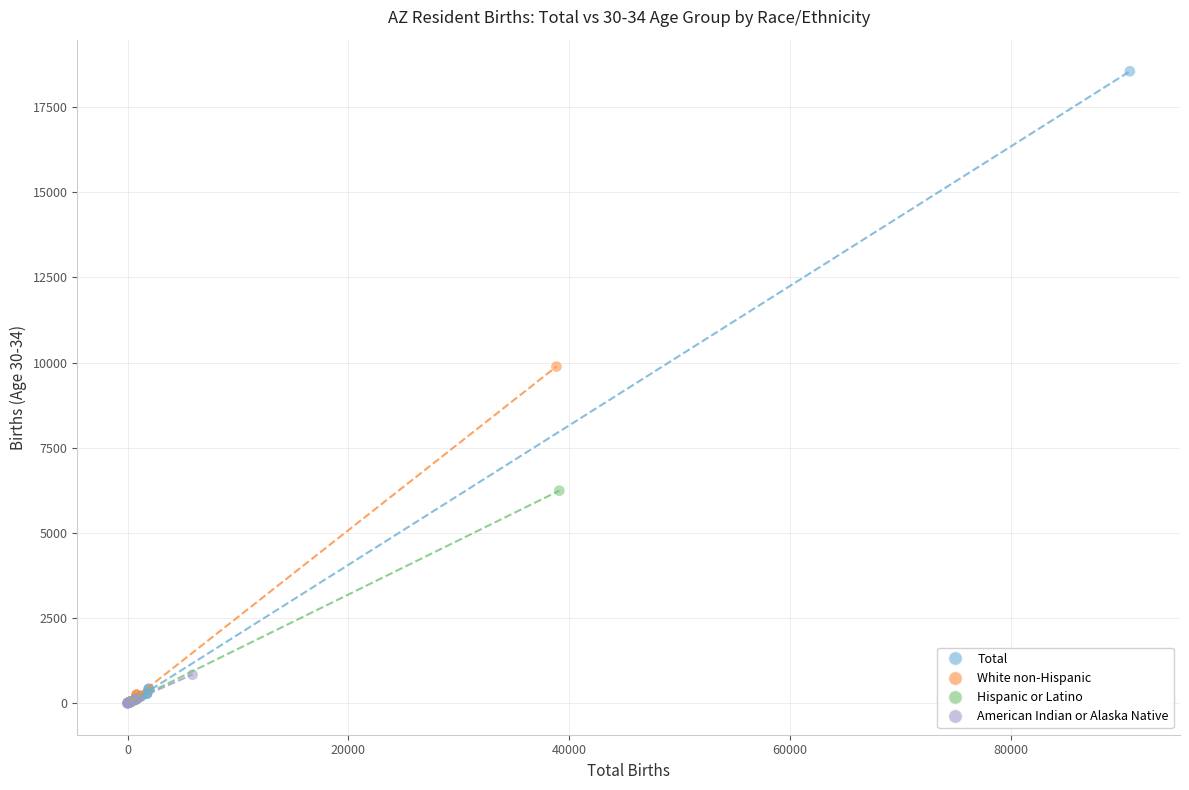

Which series has the largest Y range (max minus min)?

Total